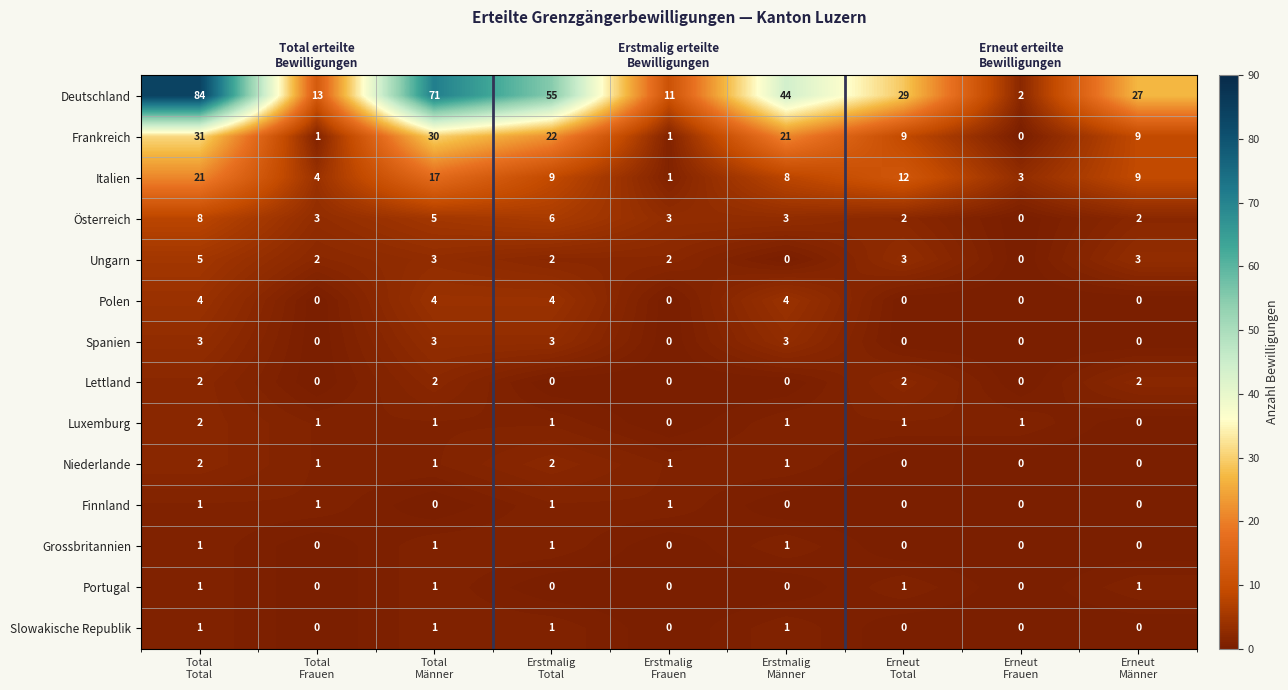

Which label corresponds to the smallest value in the chart?

Erneut
Frauen